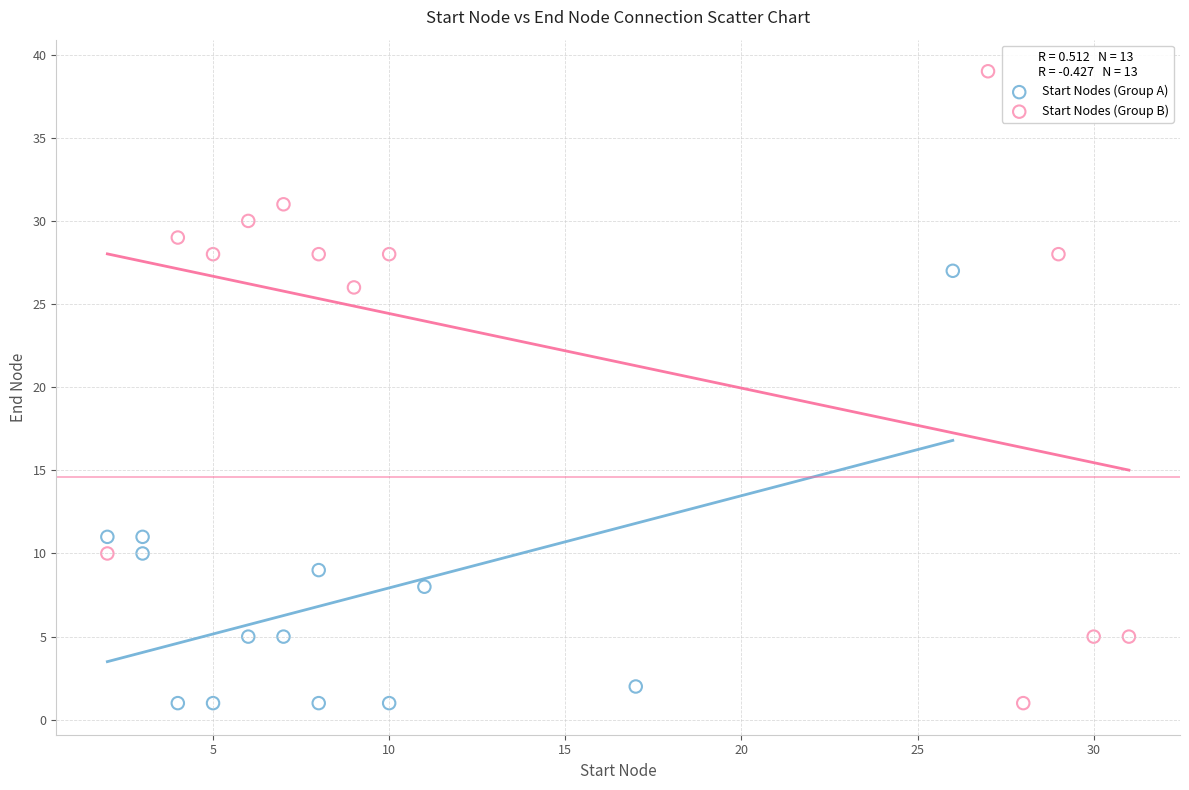

Which series has the widest spread of Y values?

Start Nodes (Group B)